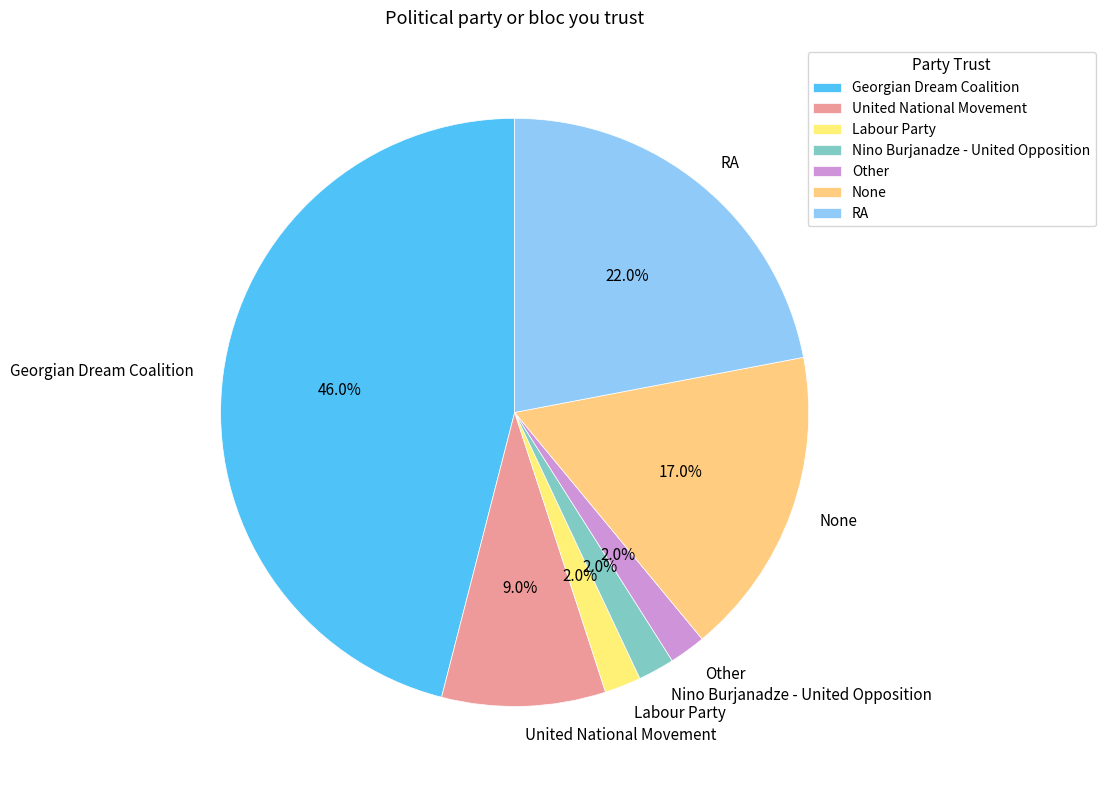

The Labour Party slice represents 2% of the pie. True or false?

True